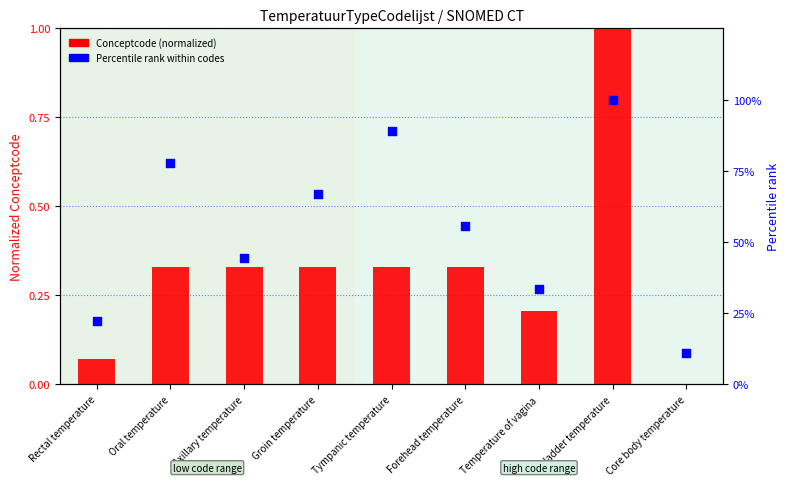

Which series reaches the minimum Y coordinate?

Conceptcode (normalized)